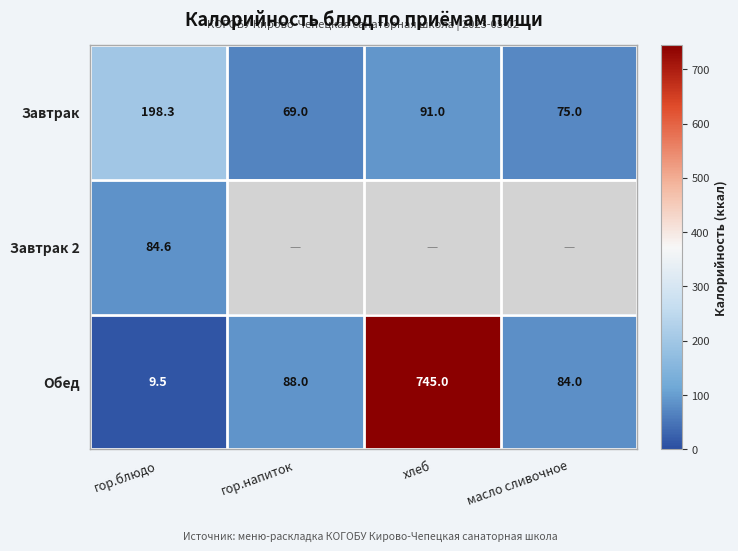

Is it true that Завтрак equals 18.3 at масло сливочное?

False